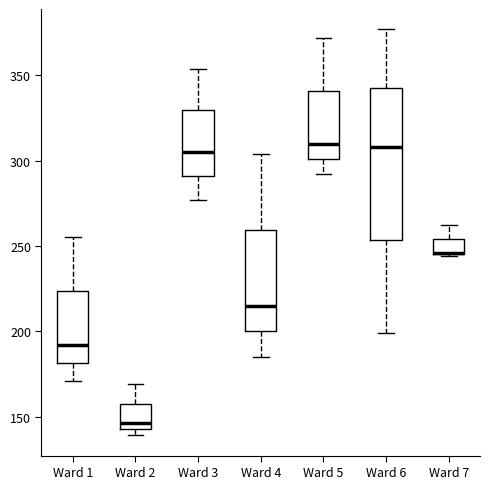

Which box is the tallest, from its lower edge to its upper edge?

Ward 6